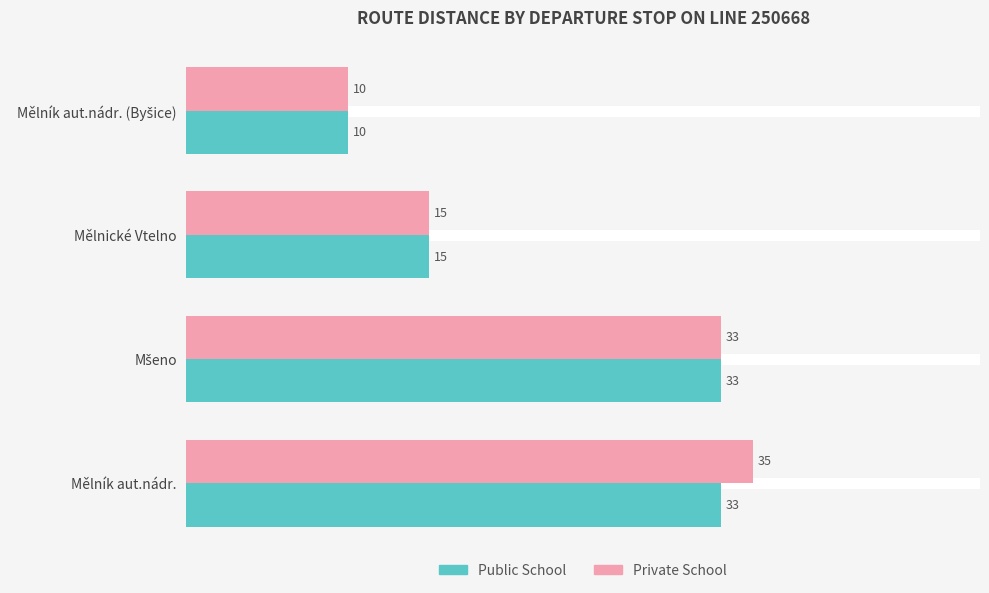

At which label is Private School closest to 22?

Mělnické Vtelno